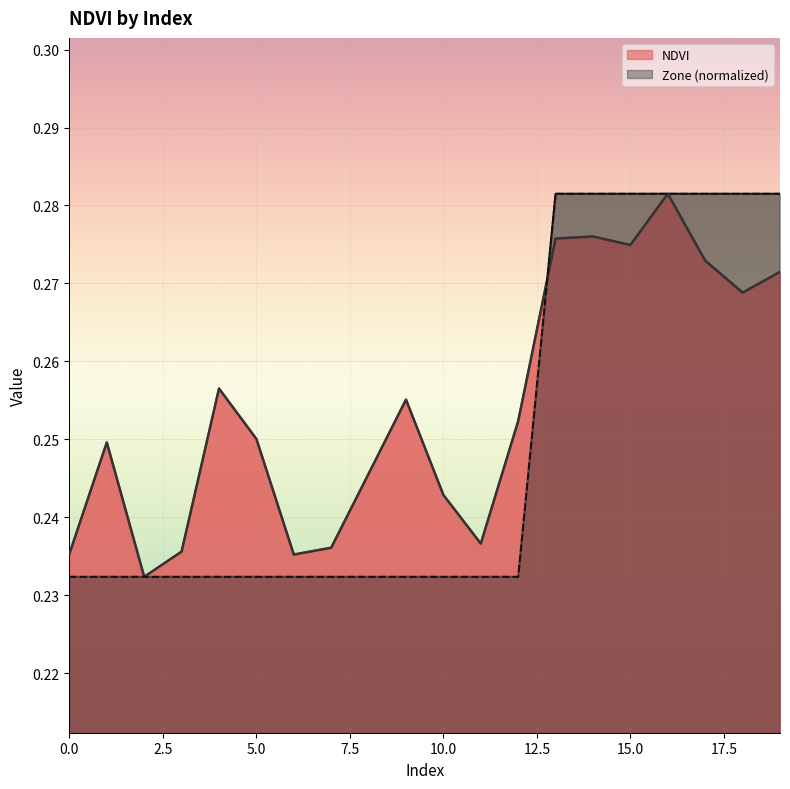

Is it true that NDVI equals 0.1 at 5.0?

False